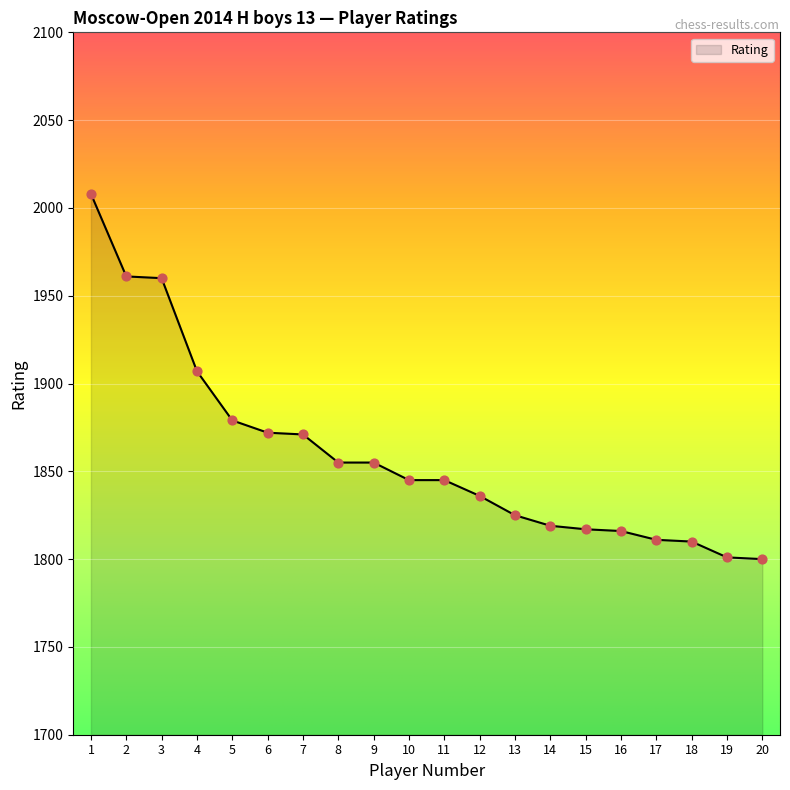

Between 18 and 10, which is larger?

10